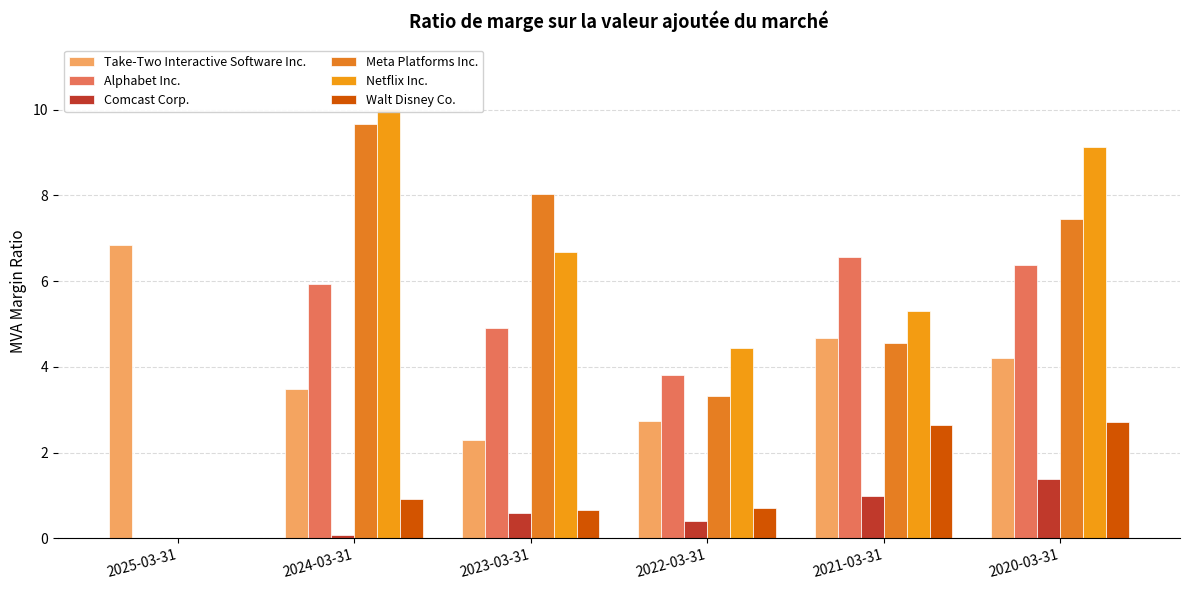

Between 2021-03-31 and 2024-03-31, which is larger?

2021-03-31